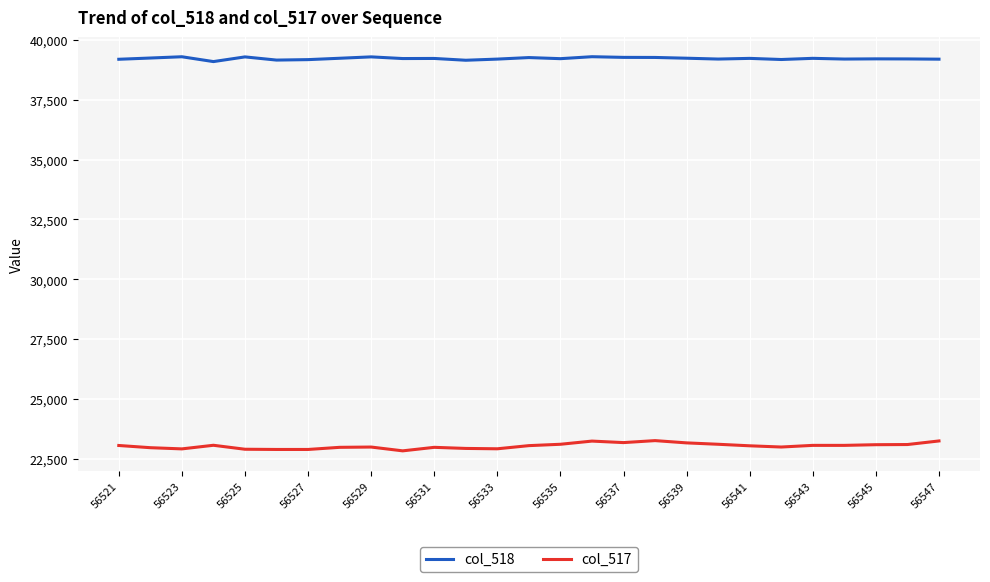

Which series has the largest range (max minus min)?

col_517